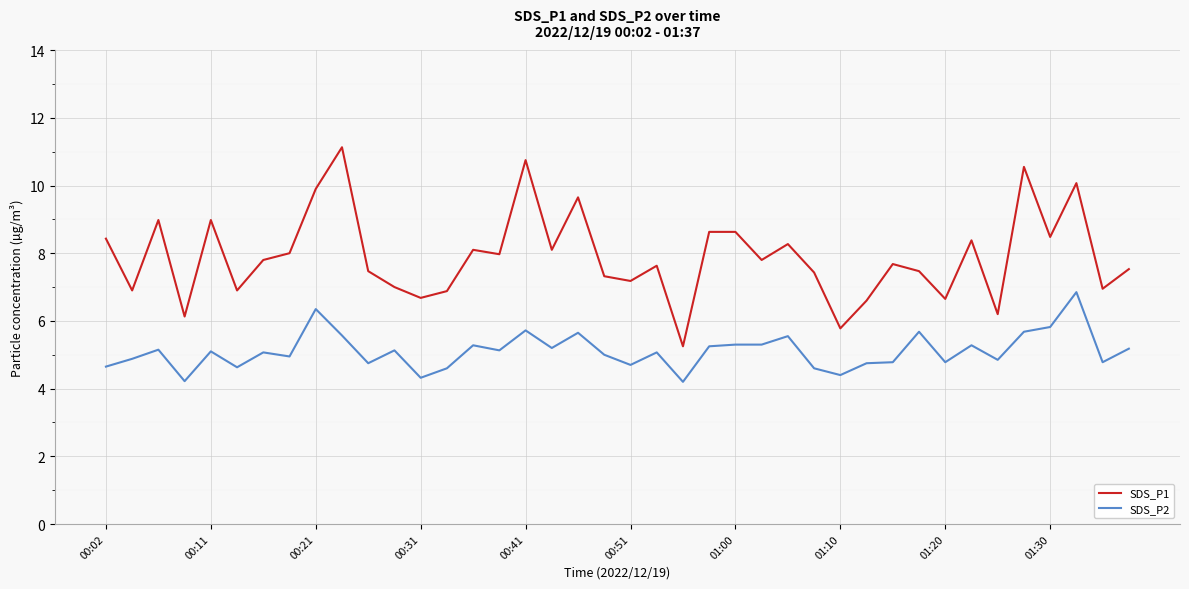

True or false: SDS_P1 and SDS_P2 cross at least once.

False